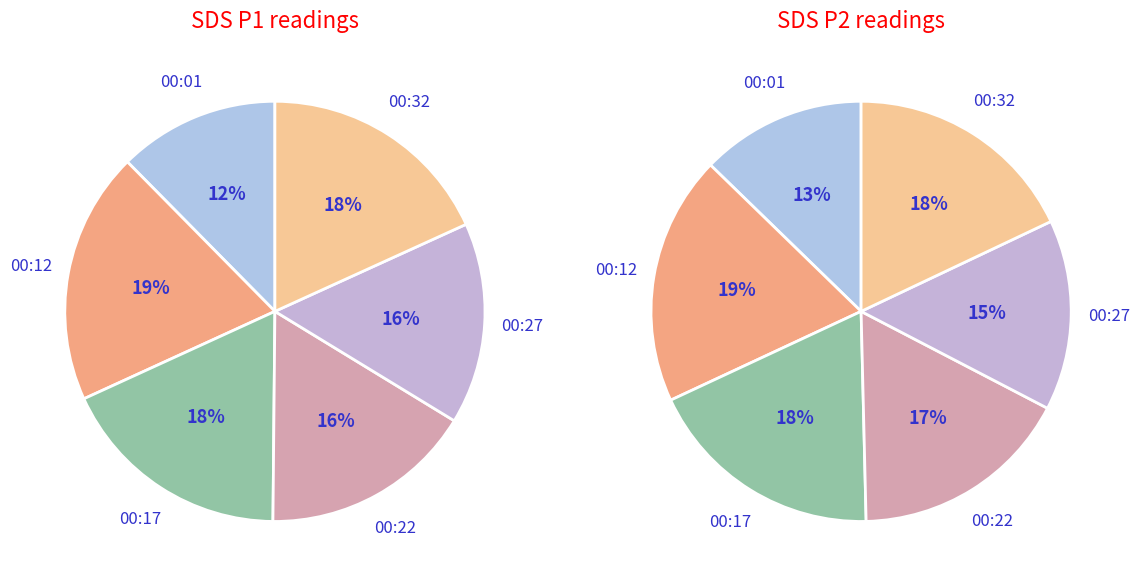

Is there a majority slice in this chart?

No